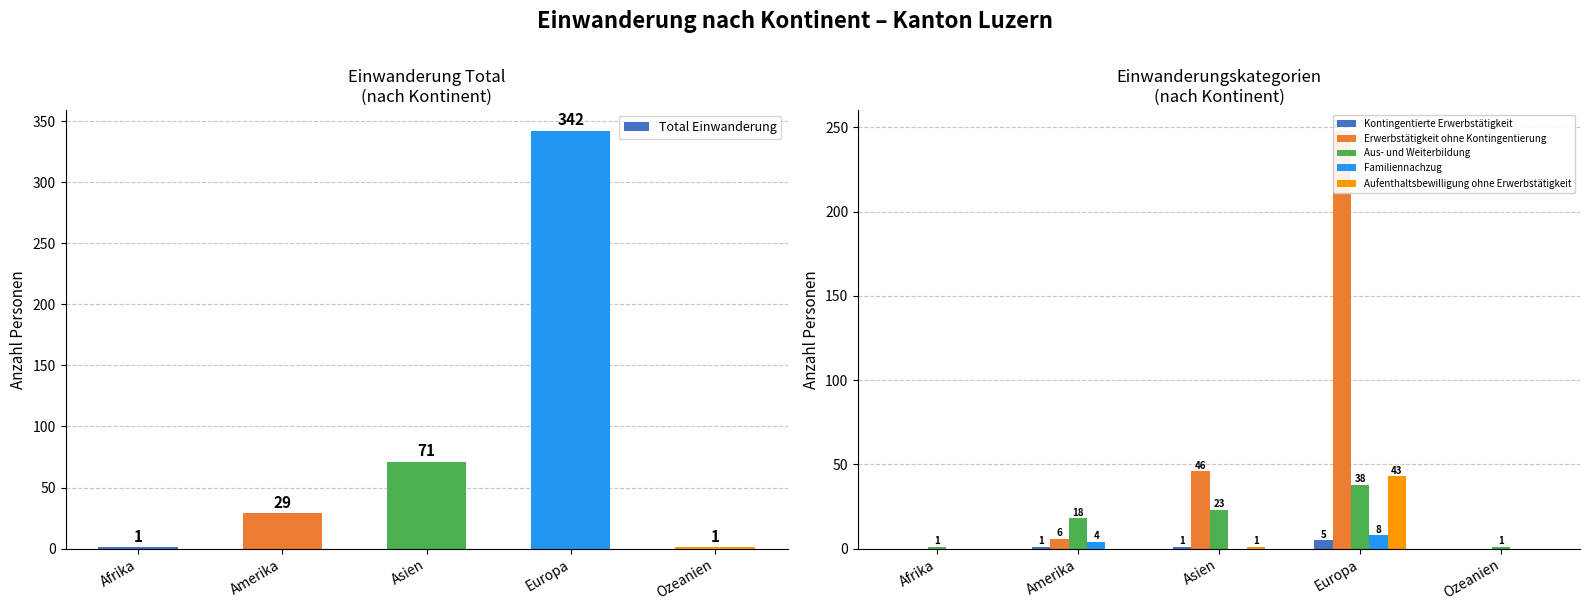

What is the sum of all Total Einwanderung values?

444